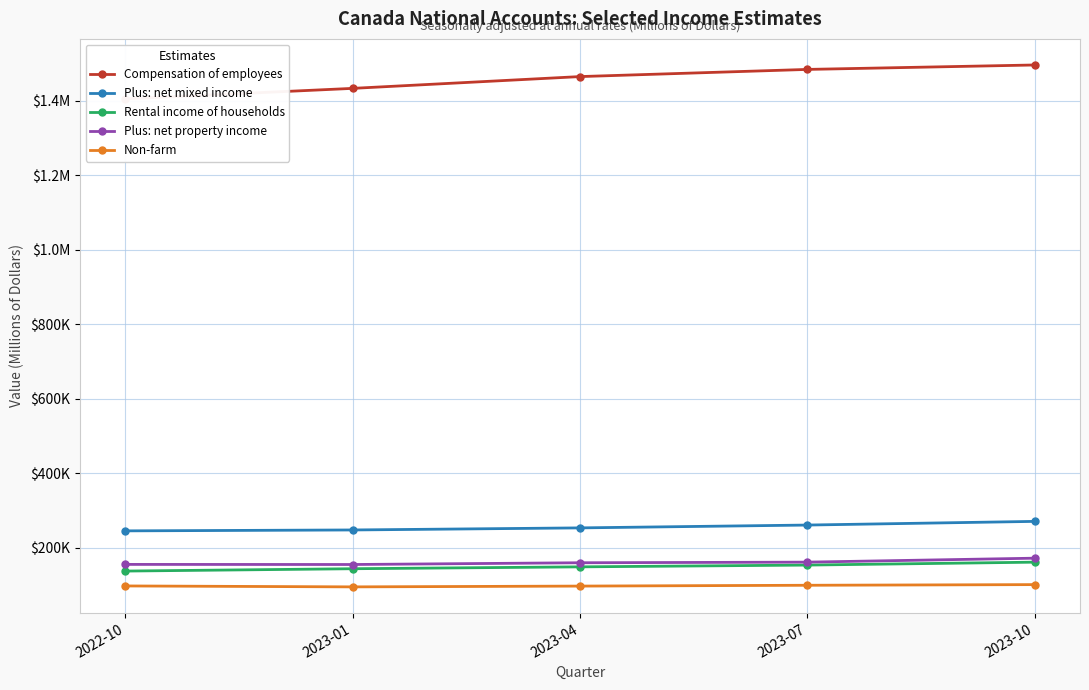

Which series has the largest range (max minus min)?

Compensation of employees